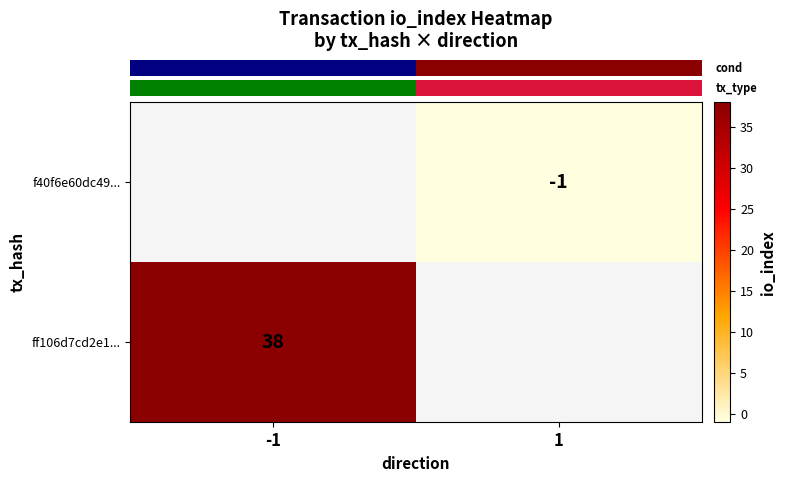

Which series has the largest range (max minus min)?

row_1